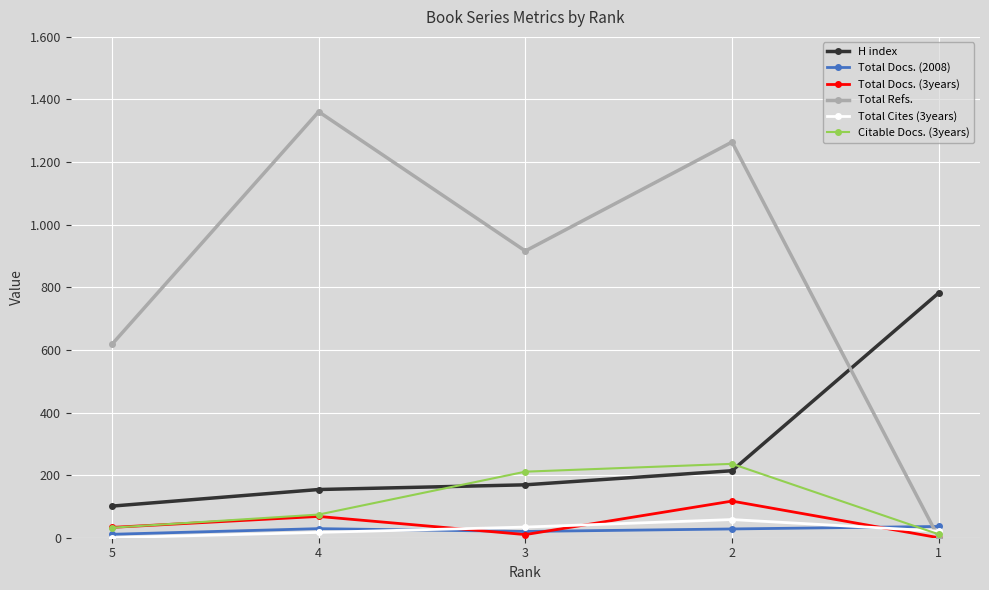

Is it true that Total Docs. (2008) equals 39 at 4?

False